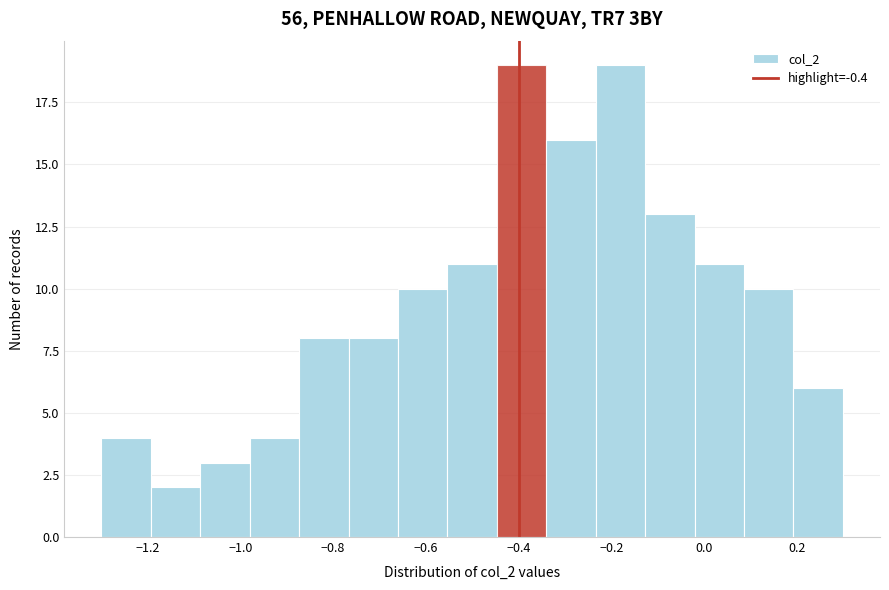

What is the height of the bar covering -0.98 to -0.88 on the x-axis? Neither the bar edges nor the heights are printed on the chart, so give them approximately, as read against the axes.

4